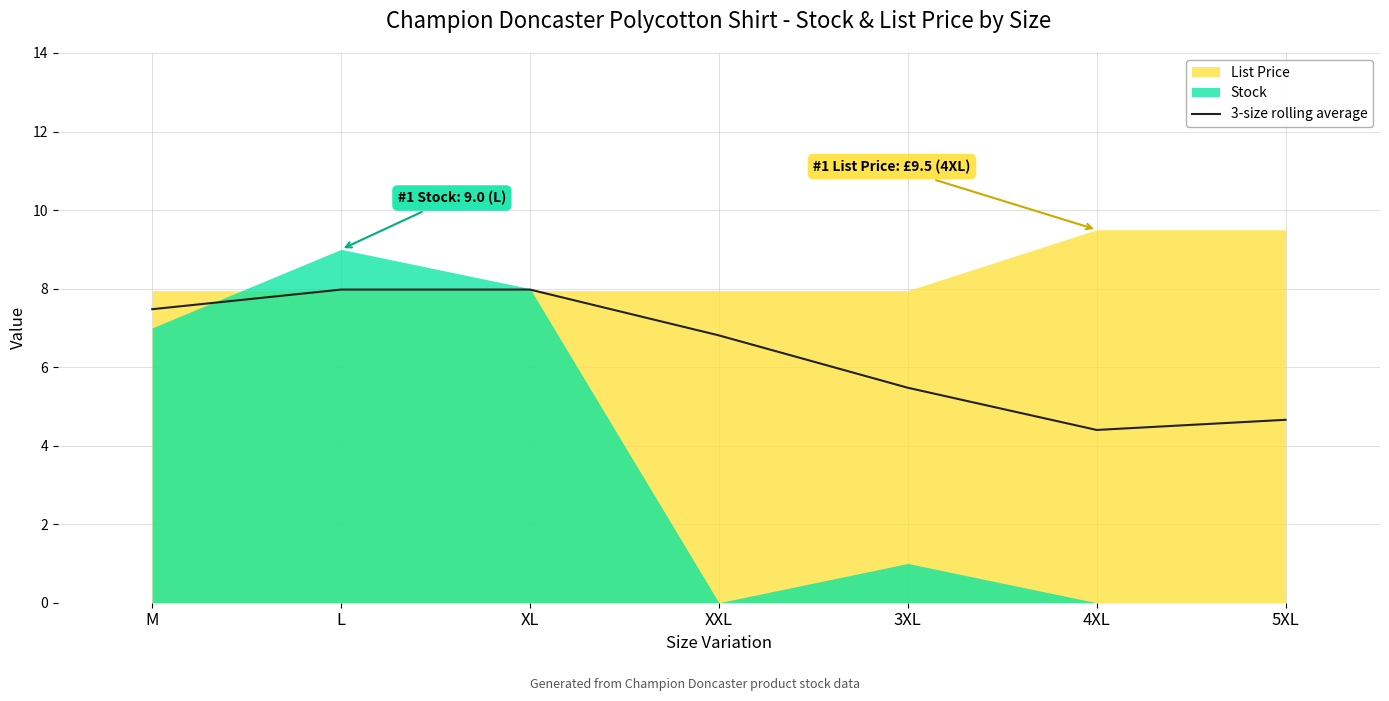

List the labels in order of value, largest first.

L, XL, M, XXL, 3XL, 5XL, 4XL